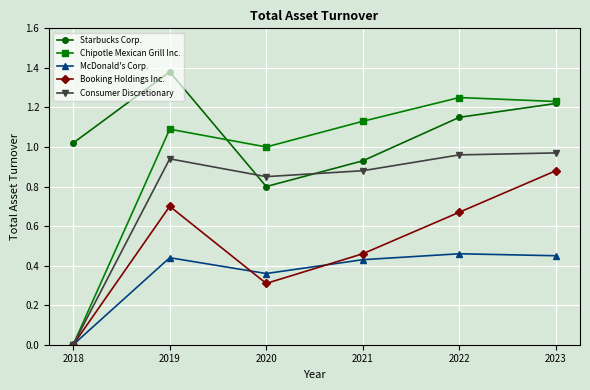

True or false: Booking Holdings Inc. and Starbucks Corp. intersect in this chart.

False